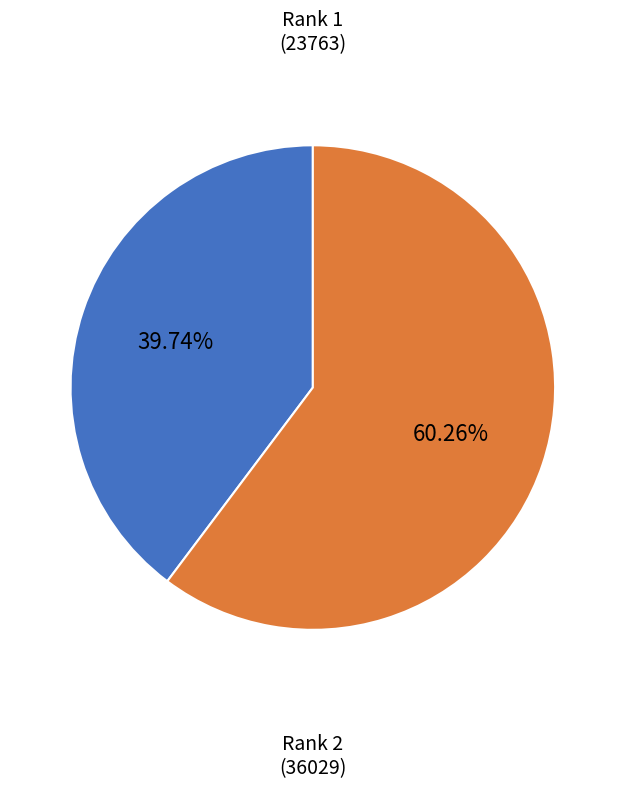

Is there any slice that represents more than half of the pie?

Yes